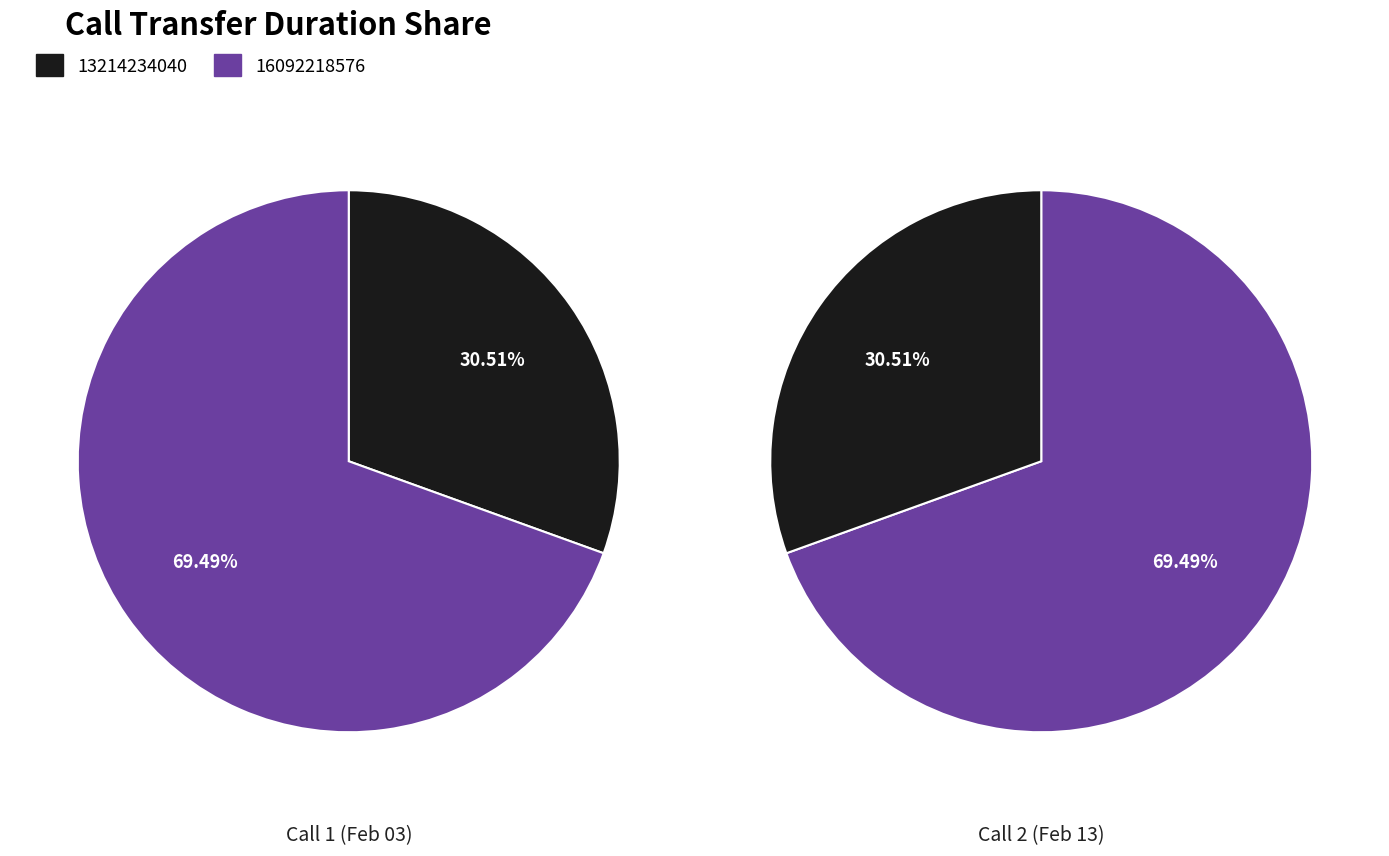

How many slices are in this pie chart?

2